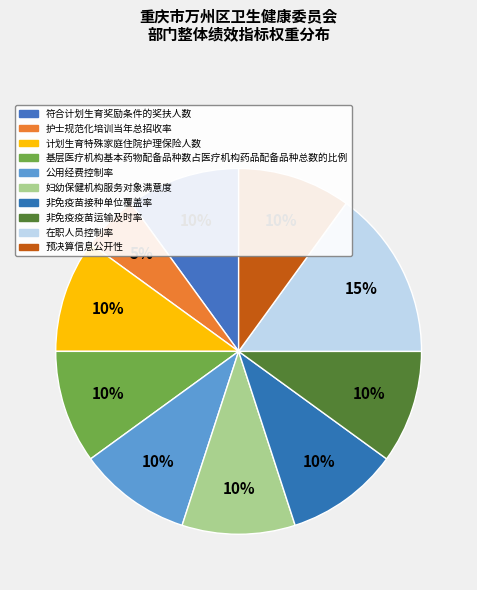

Which slice is the smallest?

护士规范化培训当年总招收率